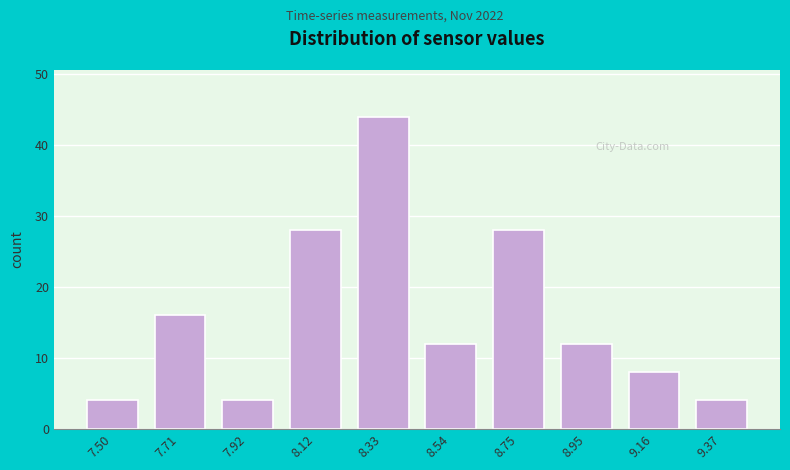

Reading left to right, transcribe this chart: for each bar, give the range it covers on the x-axis and its height. Neither the bar edges nor the heights are printed on the chart, so give them approximately, as read against the axes.

7.40 to 7.60: 4
7.60 to 7.80: 16
7.80 to 8.00: 4
8.00 to 8.25: 28
8.25 to 8.45: 44
8.45 to 8.65: 12
8.65 to 8.85: 28
8.85 to 9.05: 12
9.05 to 9.25: 8
9.25 to 9.45: 4